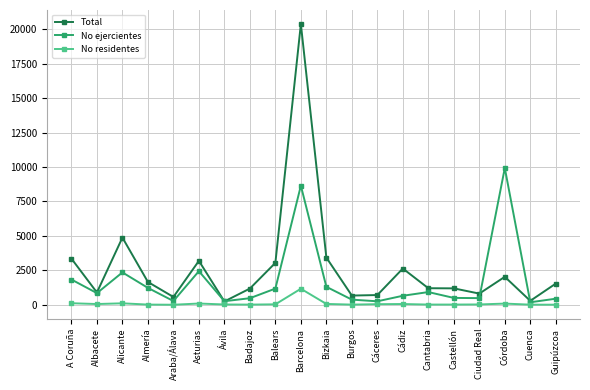

Which series has the widest spread of values?

Total